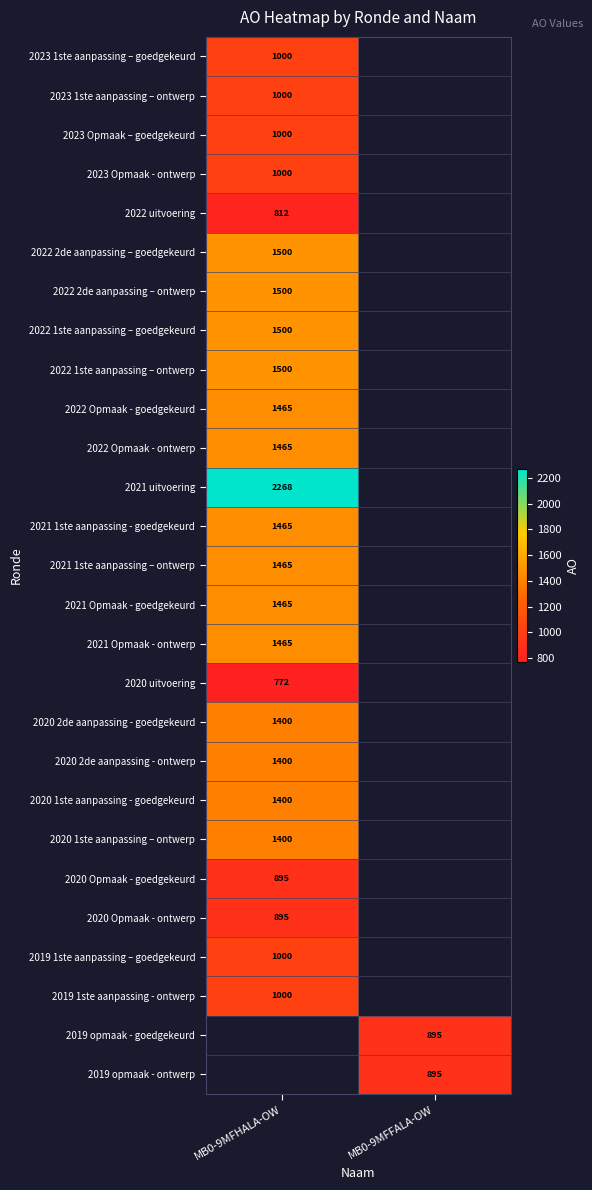

Is it true that 2020 2de aanpassing - goedgekeurd equals 754 at MB0-9MFHALA-OW?

False